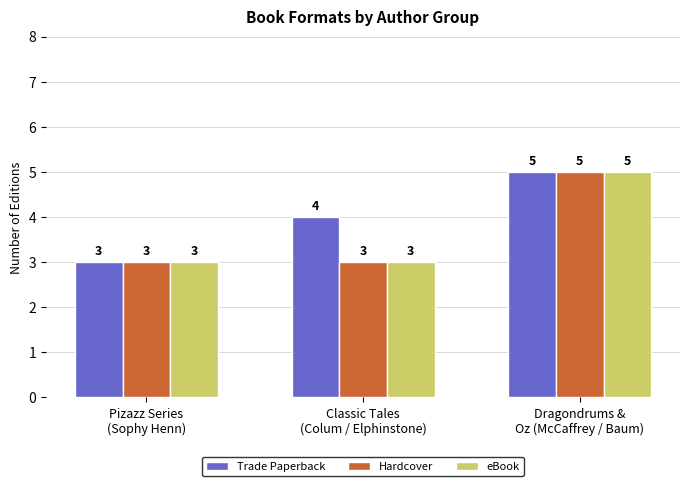

How many Trade Paperback values are between 3 and 5?

3